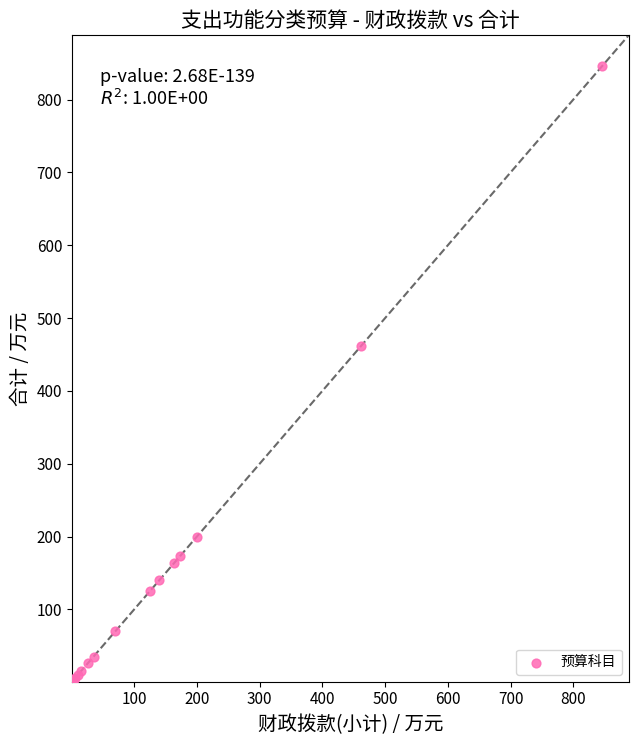

What Y value in the scatter plot is closest to 423?

461.3